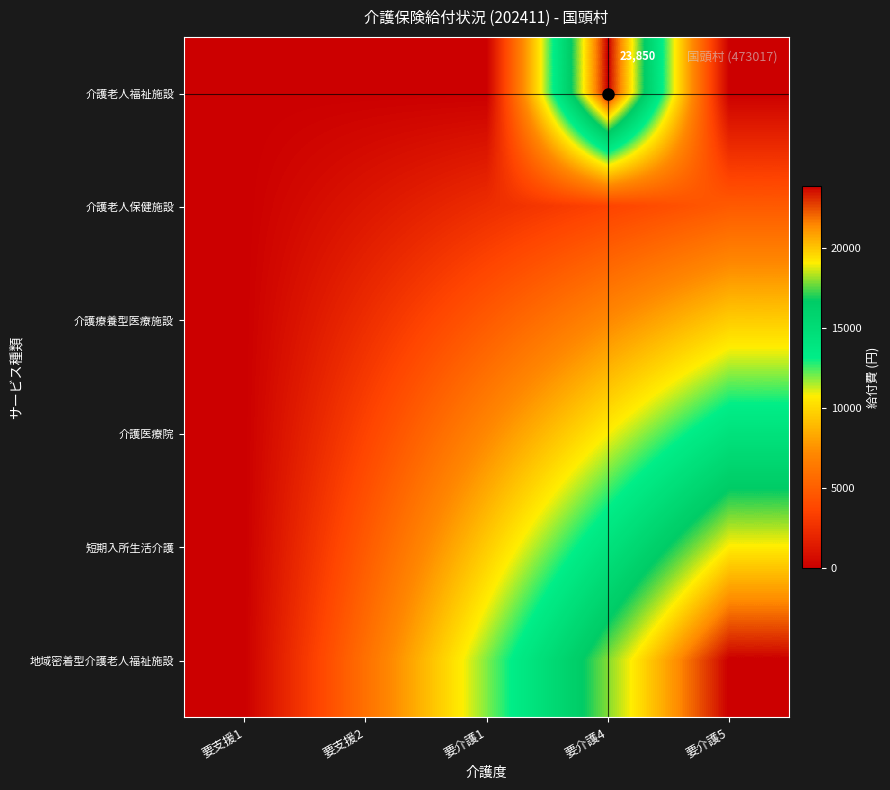

Rank the categories by 介護療養型医療施設 value from highest to lowest.

要介護5, 要介護4, 要介護1, 要支援2, 要支援1